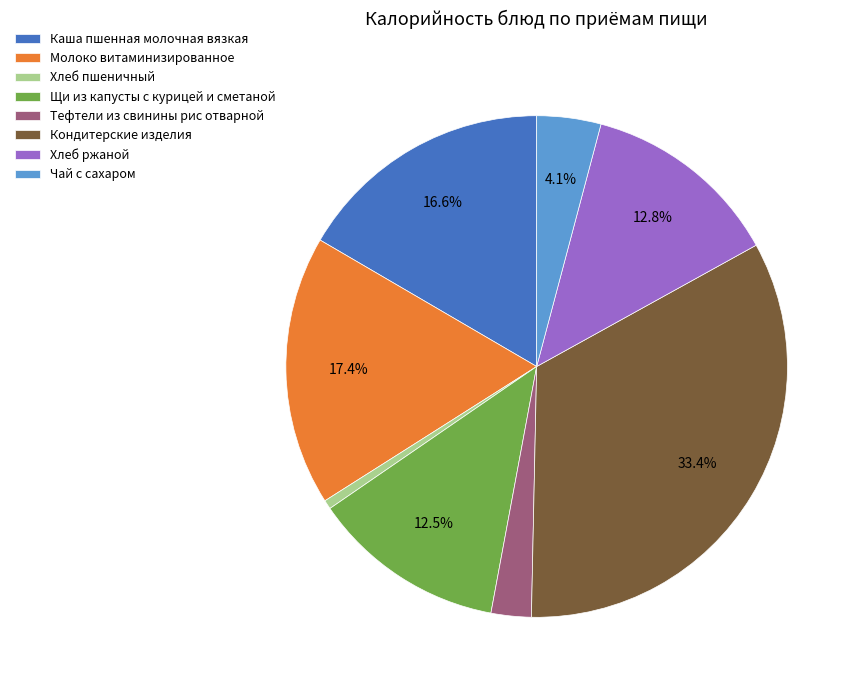

What percentage is the Молоко витаминизированное slice, to the nearest percent?

17%